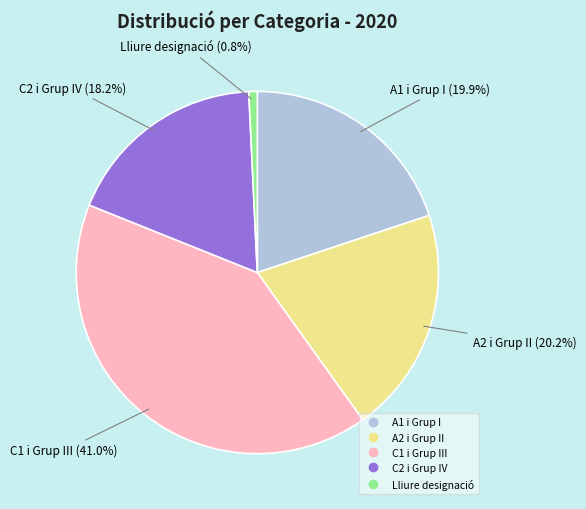

To the nearest percent, what is the difference between the A1 i Grup I and C1 i Grup III slice percentages?

21%